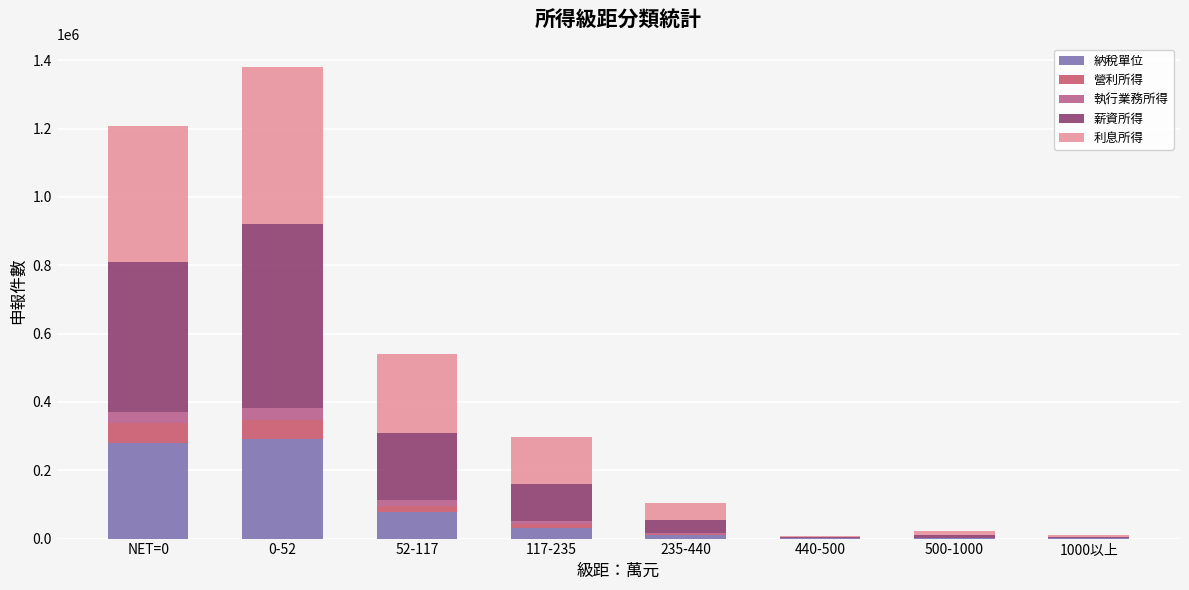

How many series are shown in this chart?

5